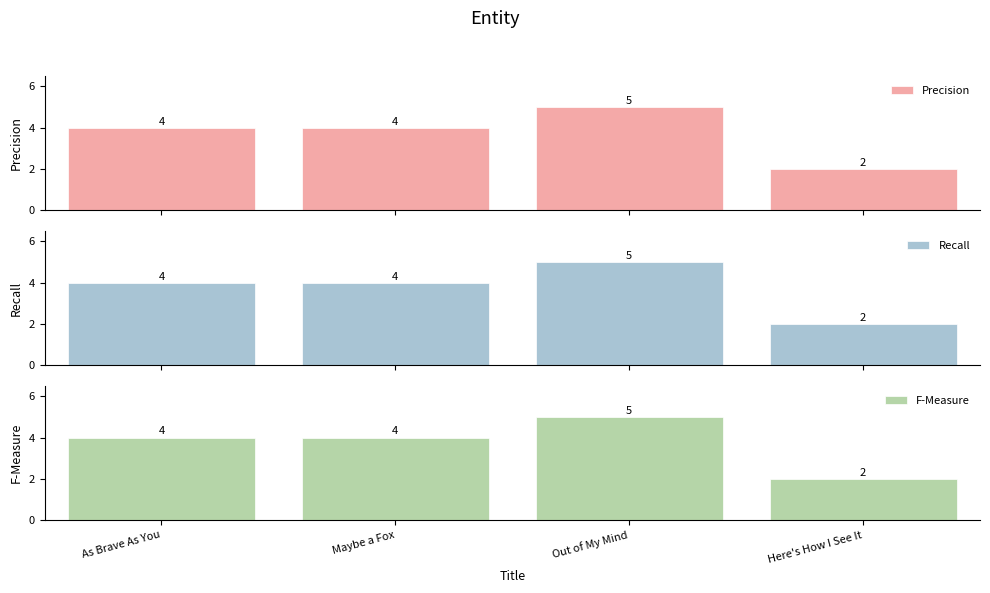

What is the sum of the Precision values at Out of My Mind and Maybe a Fox?

9